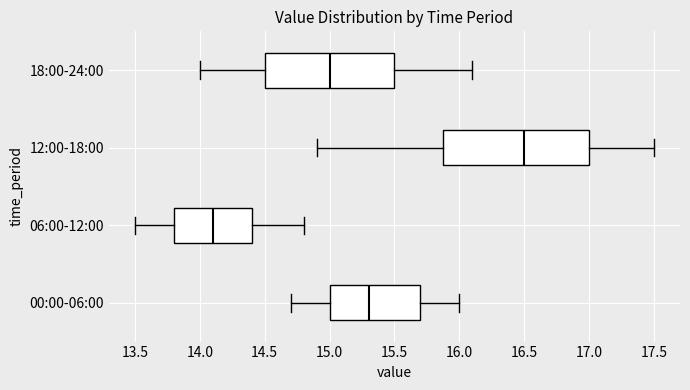

Where does the left whisker of the box for 18:00-24:00 end on the x-axis? The values are not printed on the chart, so give them approximately, as read against the axis.

14.0